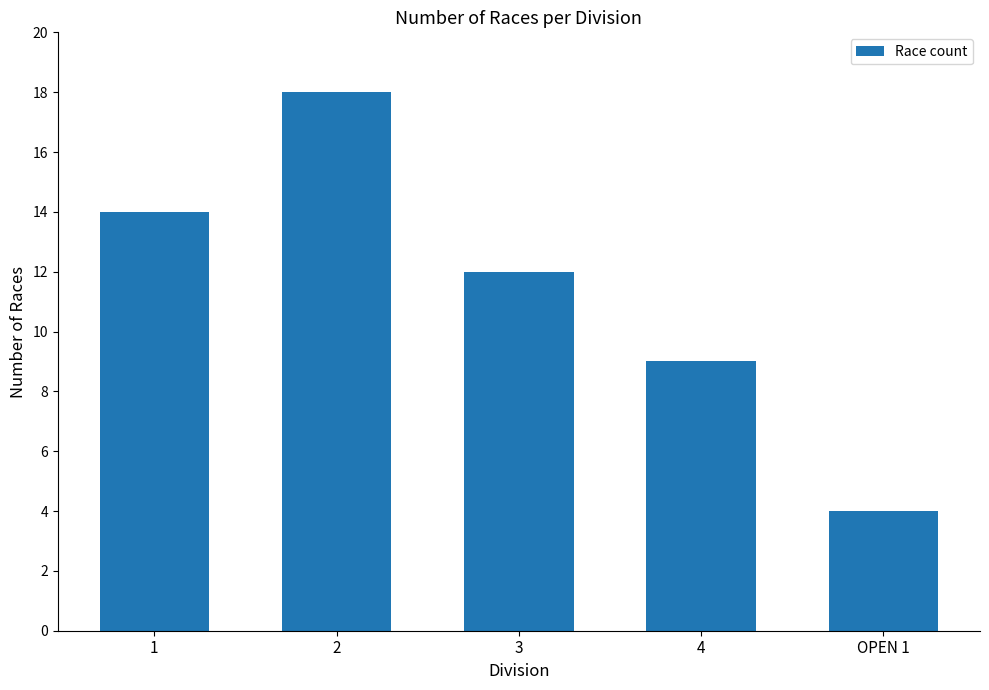

What is the value of the 4th bar from the left?

9